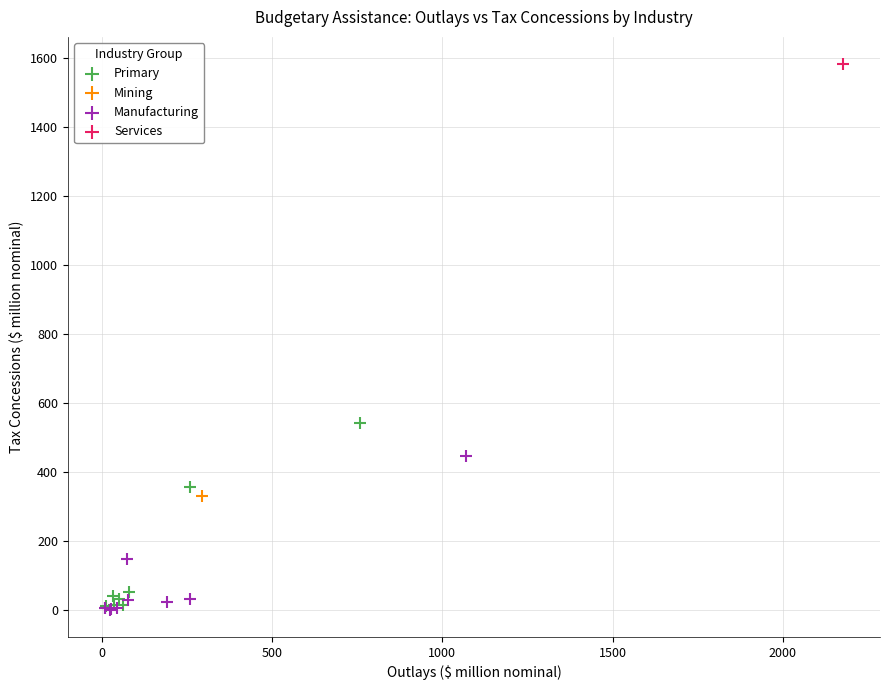

Which series contains the highest Y value?

Services